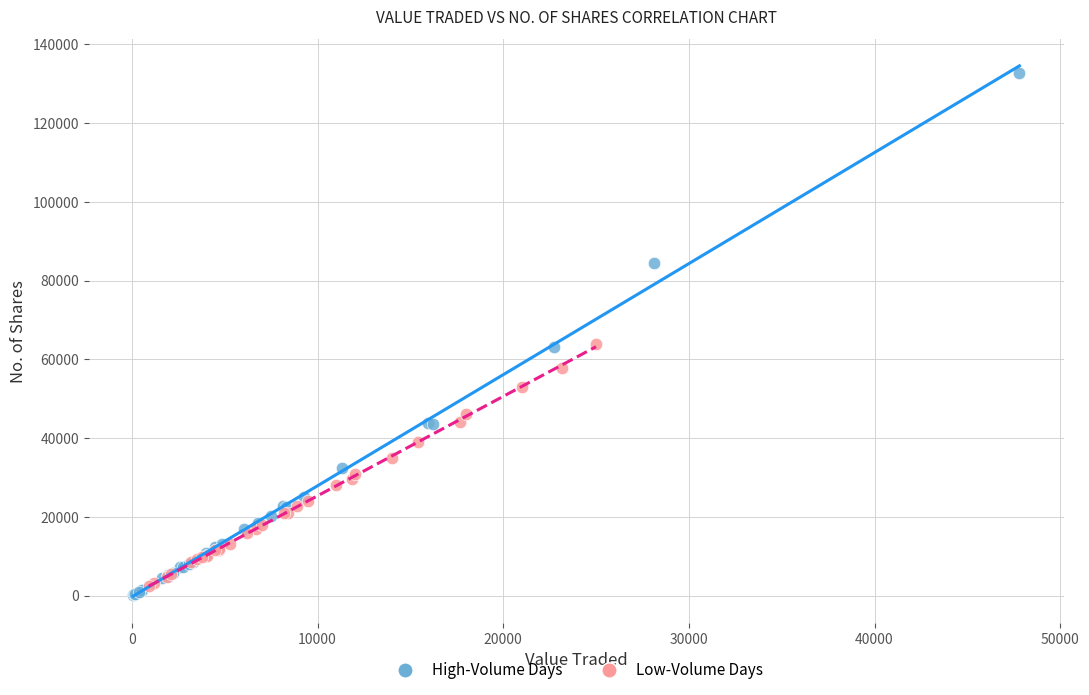

Which series reaches the maximum Y coordinate?

High-Volume Days